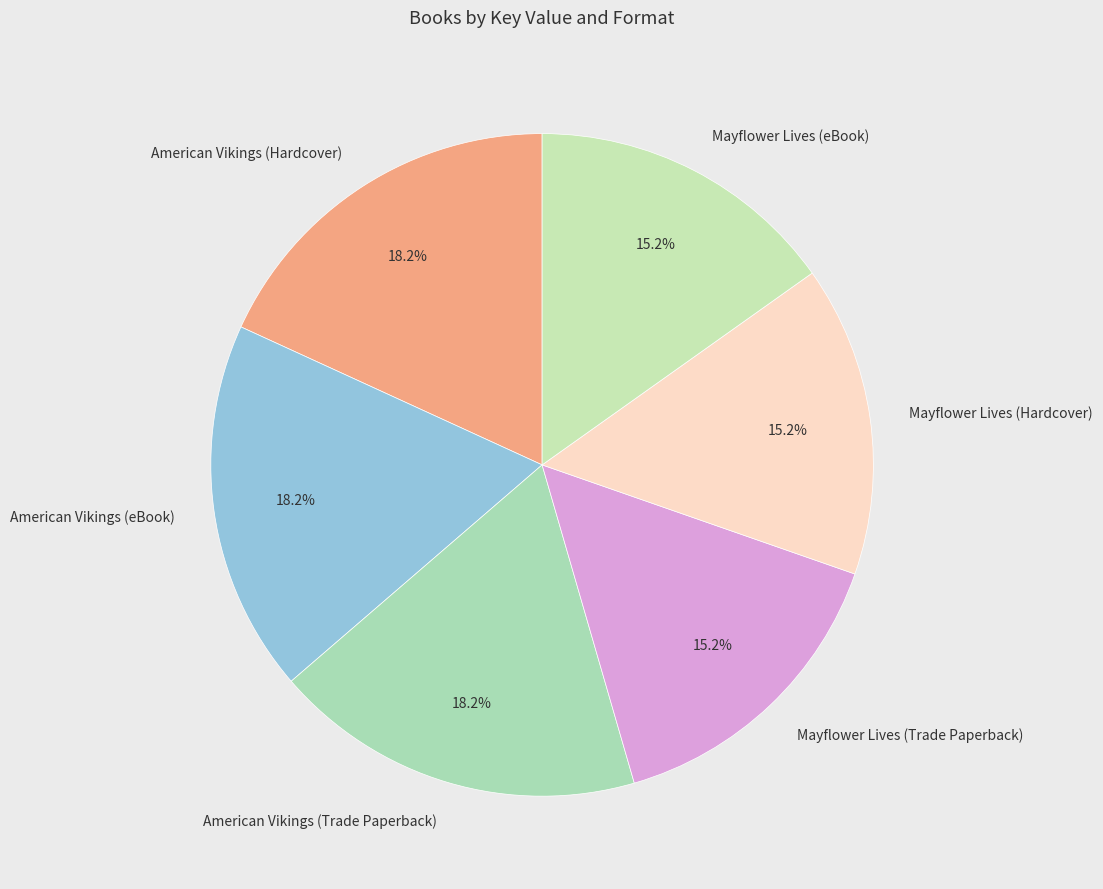

To the nearest percent, what percentage of the pie is Mayflower Lives (Hardcover)?

15%